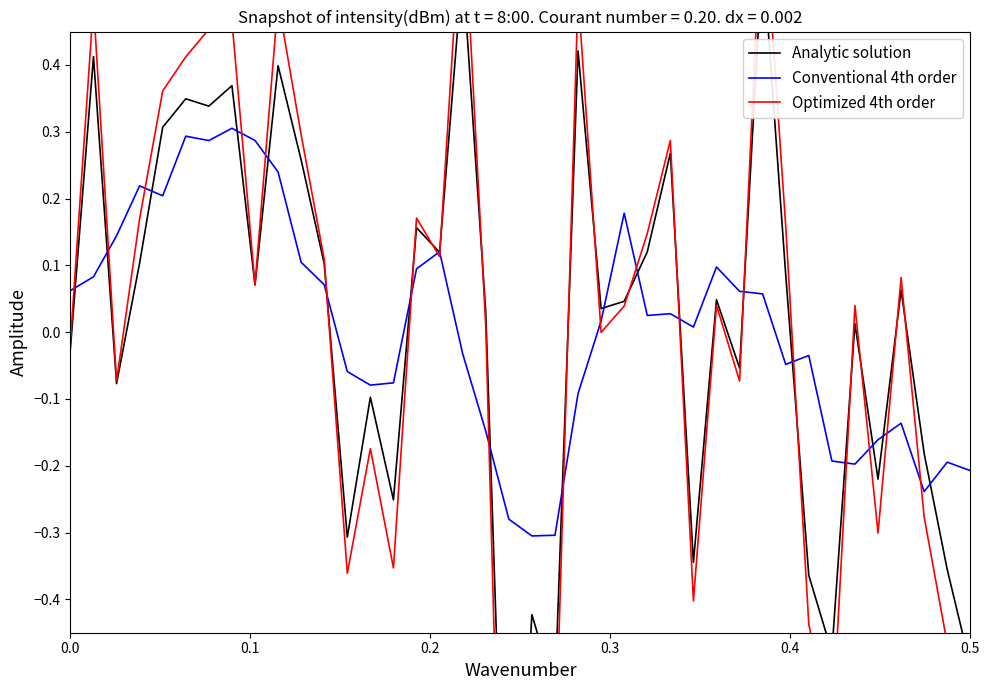

True or false: Optimized 4th order and Analytic solution cross at least once.

True